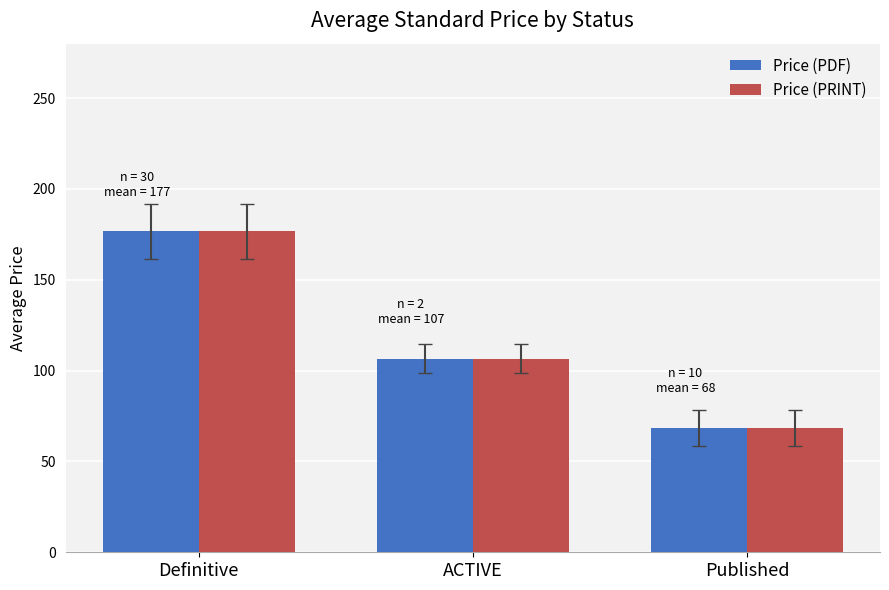

Reading left to right, what are all the values shown in this chart?

Price (PDF): 176.7	106.6	68.4
Price (PRINT): 176.7	106.6	68.4